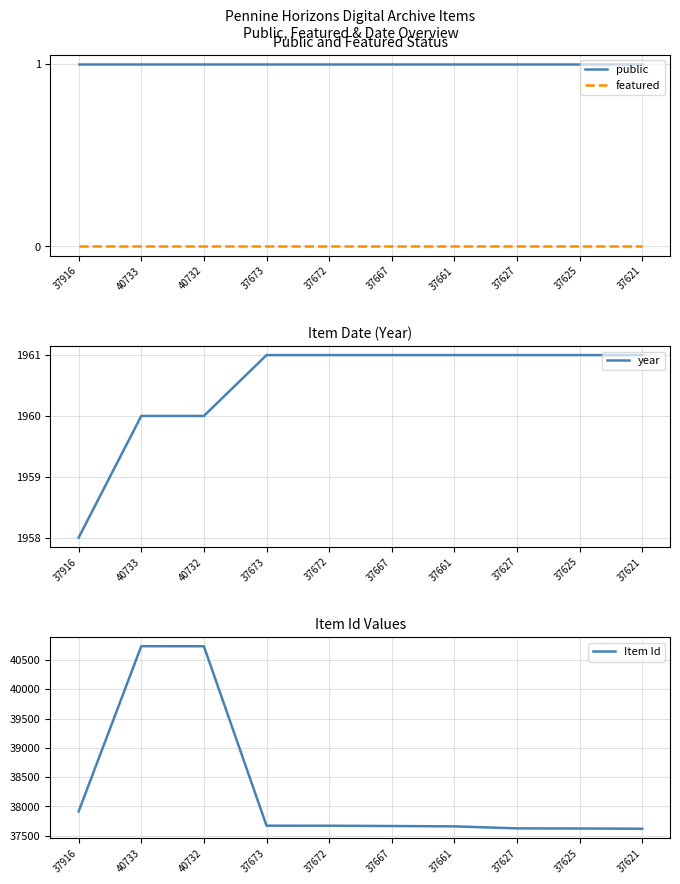

Which series has the largest total across all categories?

Item Id